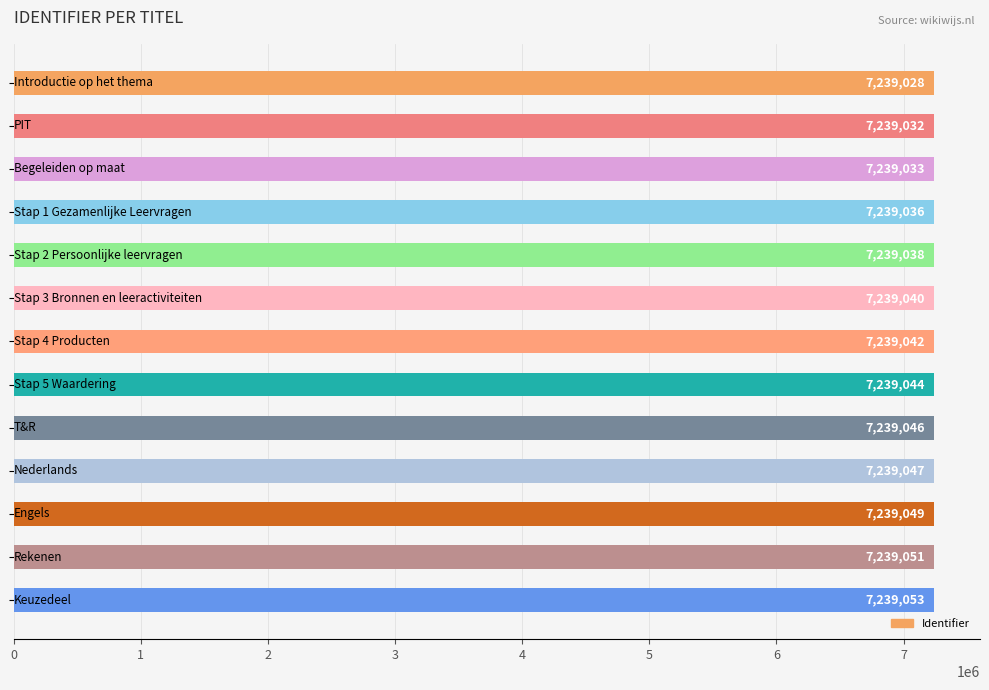

What is the smallest value displayed?

7239028